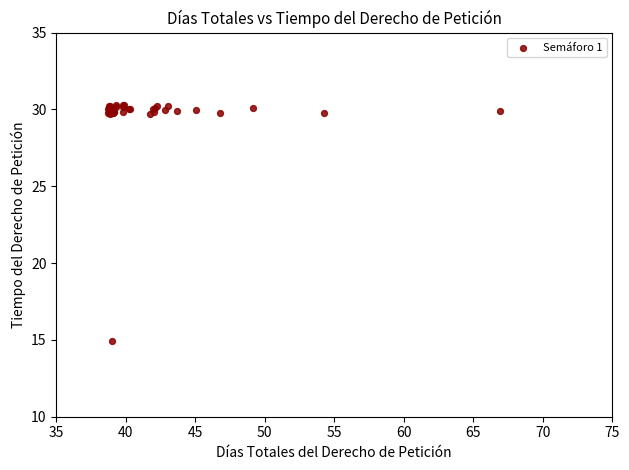

What Y value in the scatter plot is closest to 22?

14.9